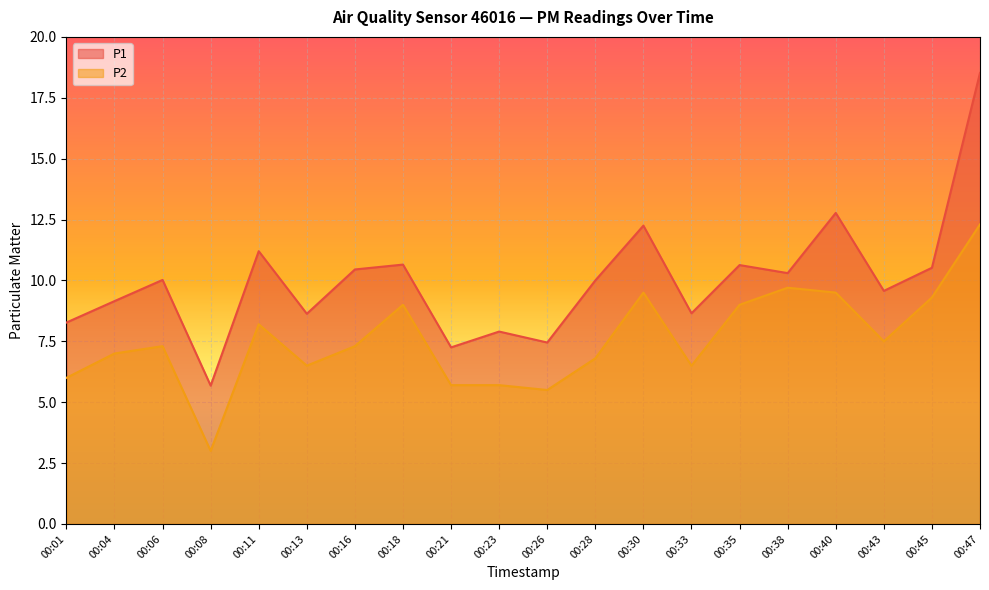

Which series has the largest total across all categories?

P1